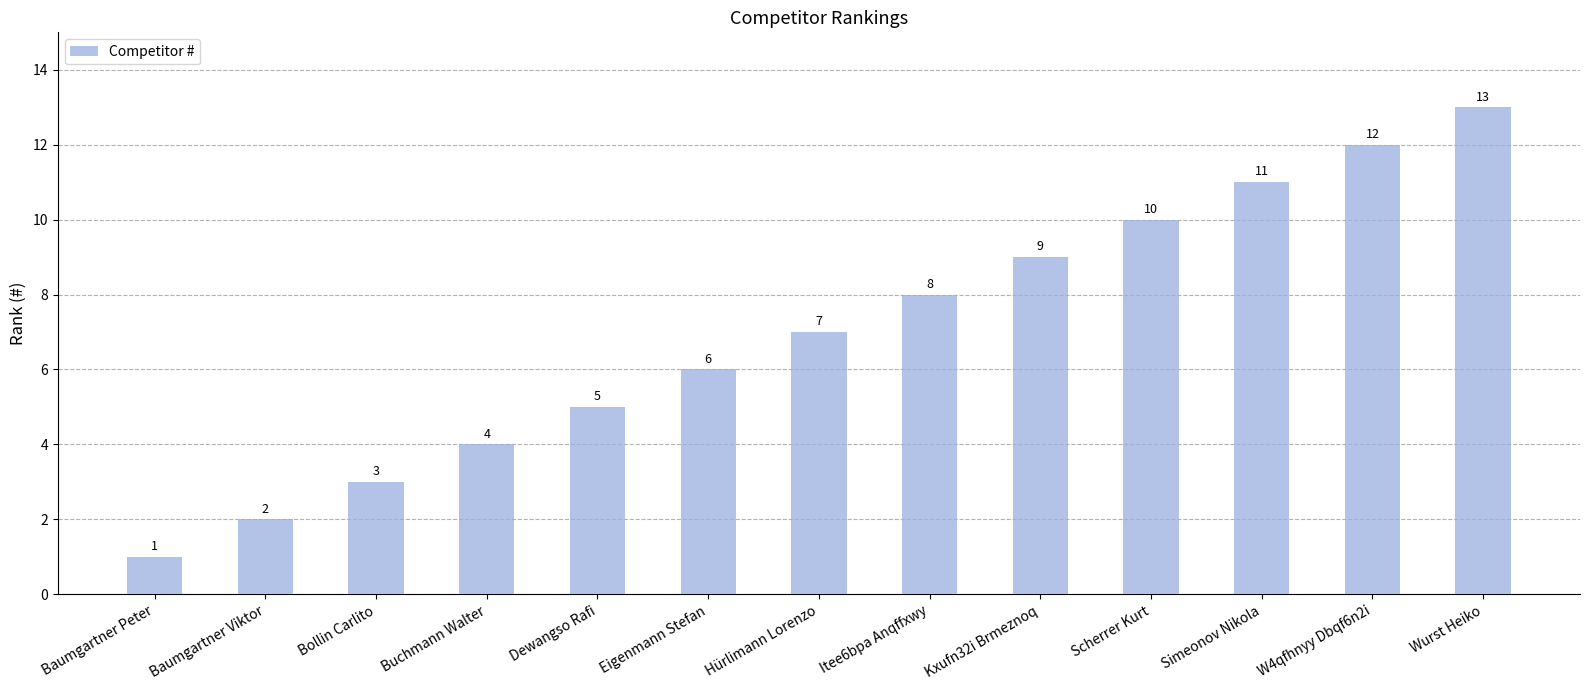

What is the maximum value shown in the chart?

13